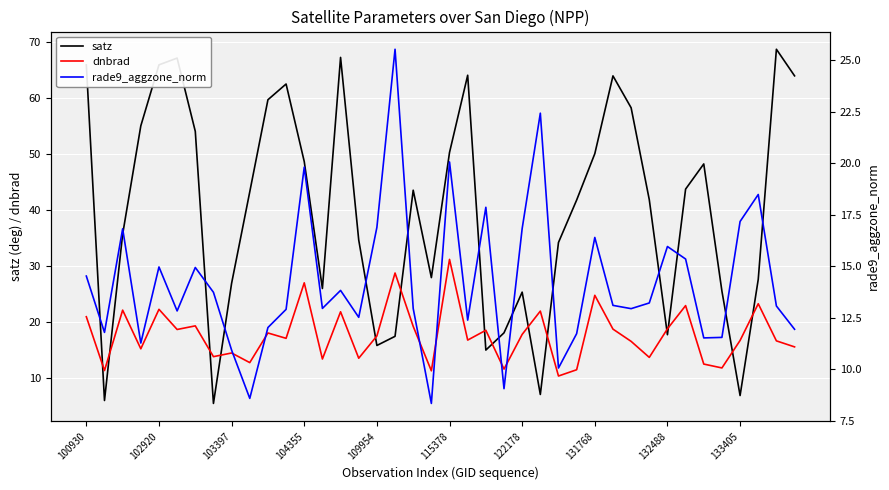

Is this an area chart (filled region under the line)?

No